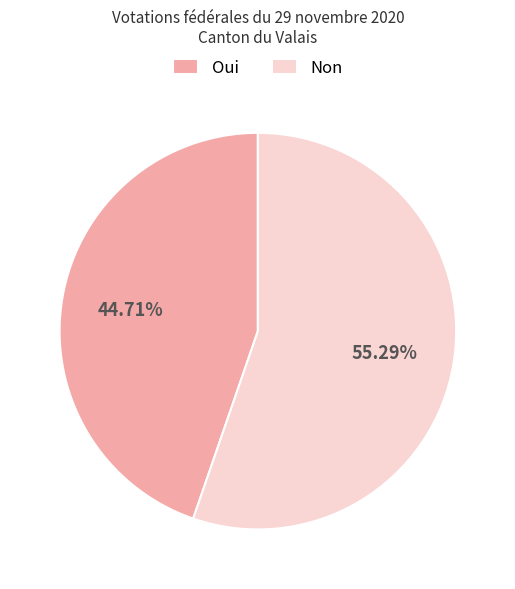

Approximately how many times larger is the value at Oui compared to Non?

0.8